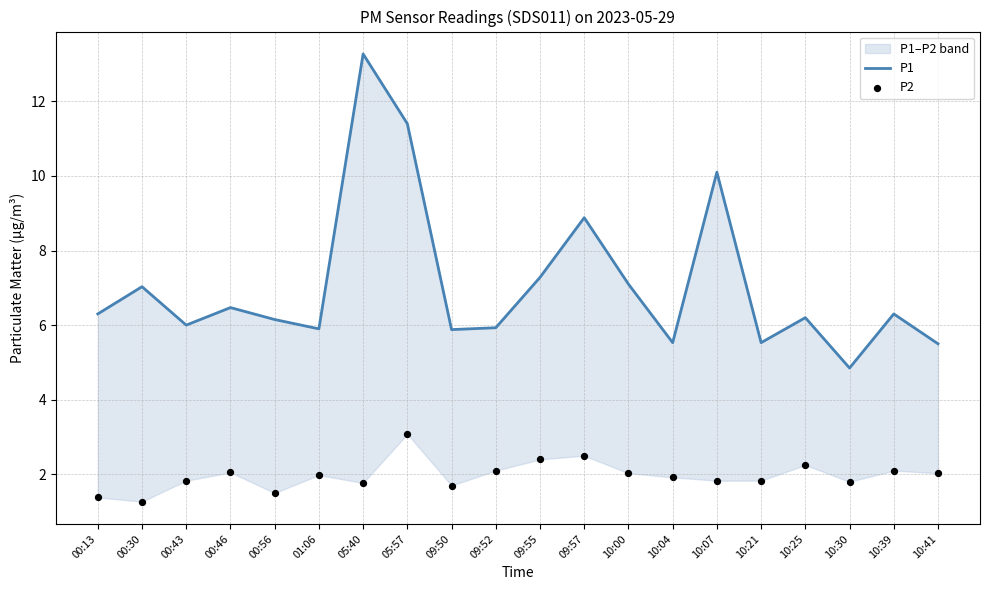

Is the value of P1 at 01:06 greater than the value of P2 at 10:25?

Yes